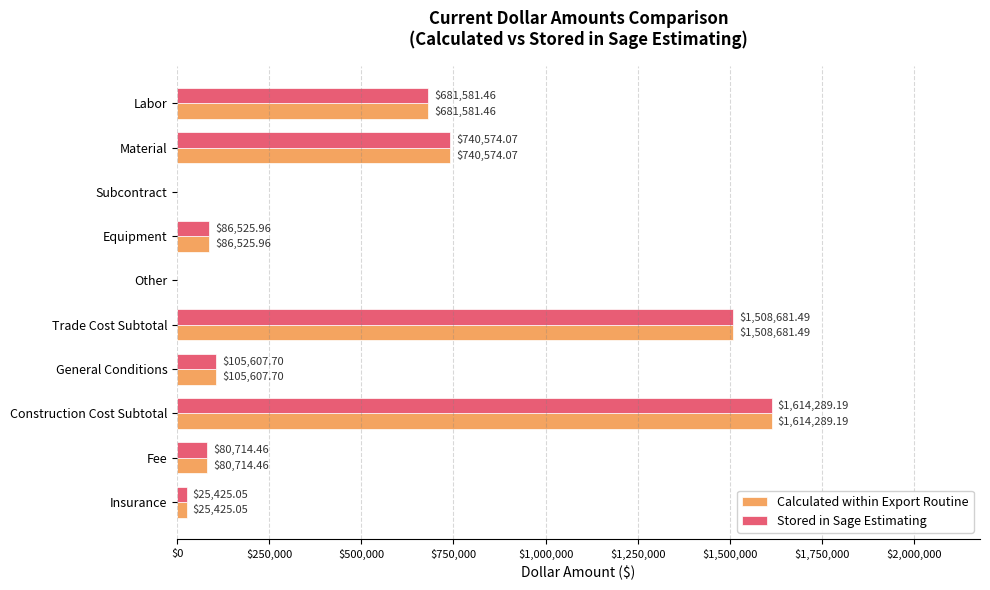

At which label is Stored in Sage Estimating closest to 807144?

Material